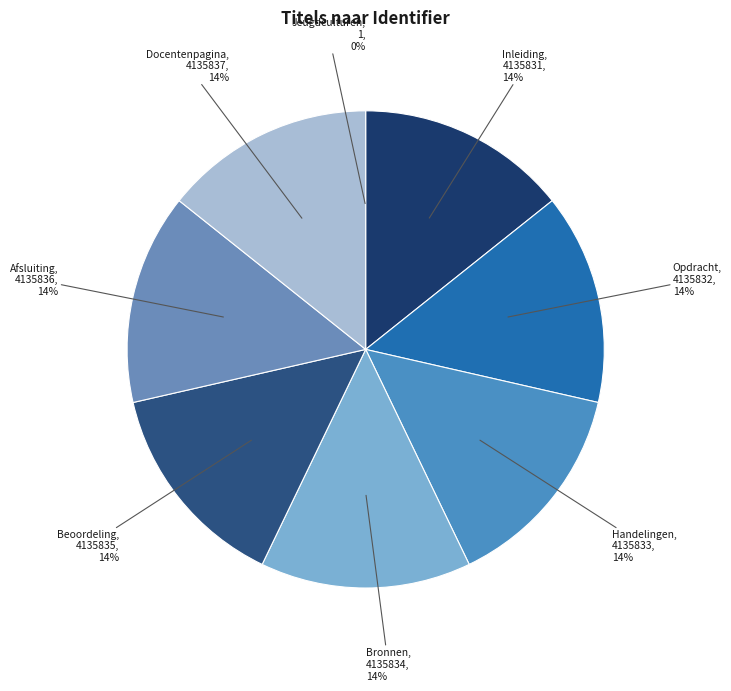

How many segments does this pie chart have?

8